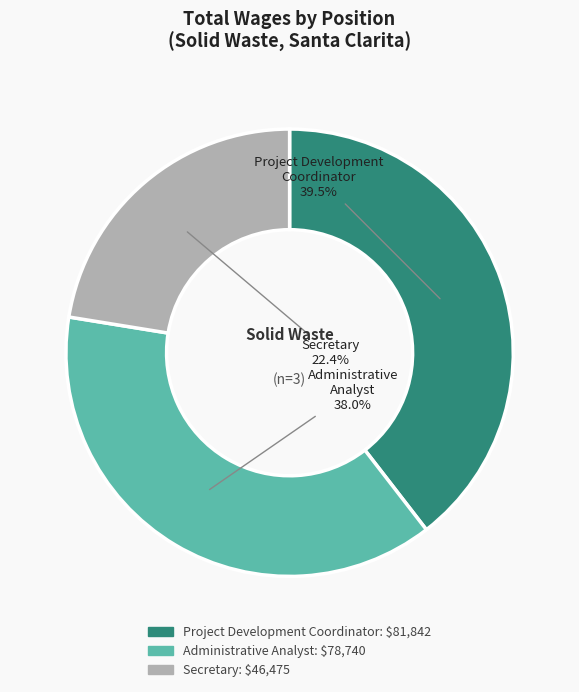

To the nearest percent, what percentage of the pie is Secretary?

22%